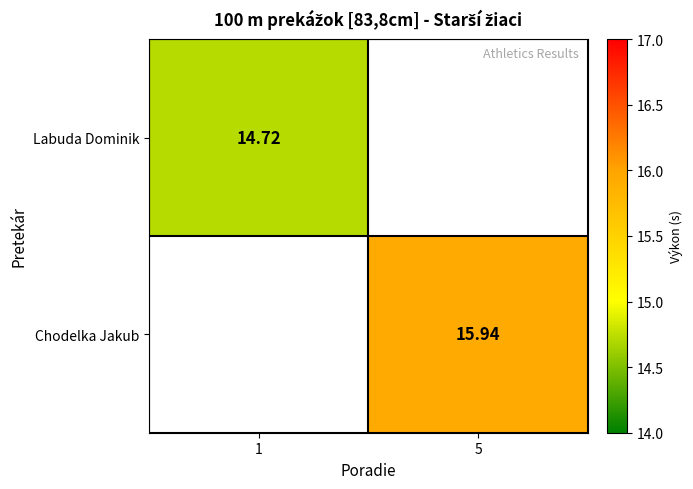

Is the value of Labuda Dominik at 1 greater than the value of Chodelka Jakub at 5?

No